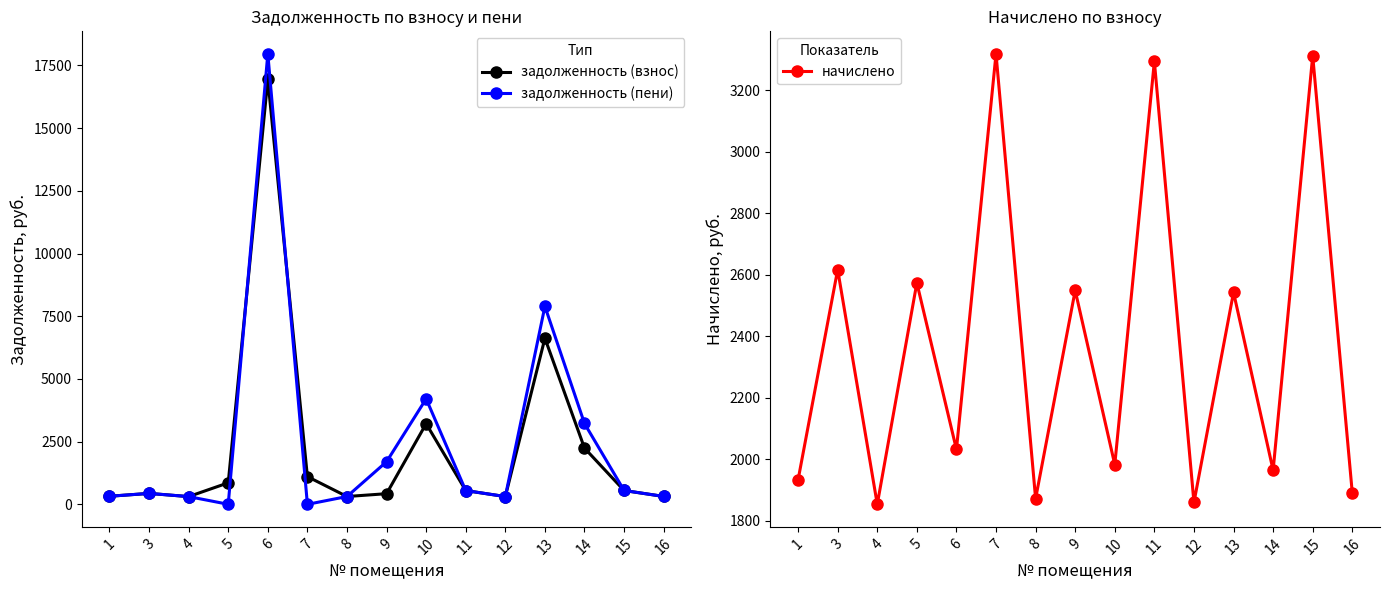

Read the начислено value at 16.

1889.9